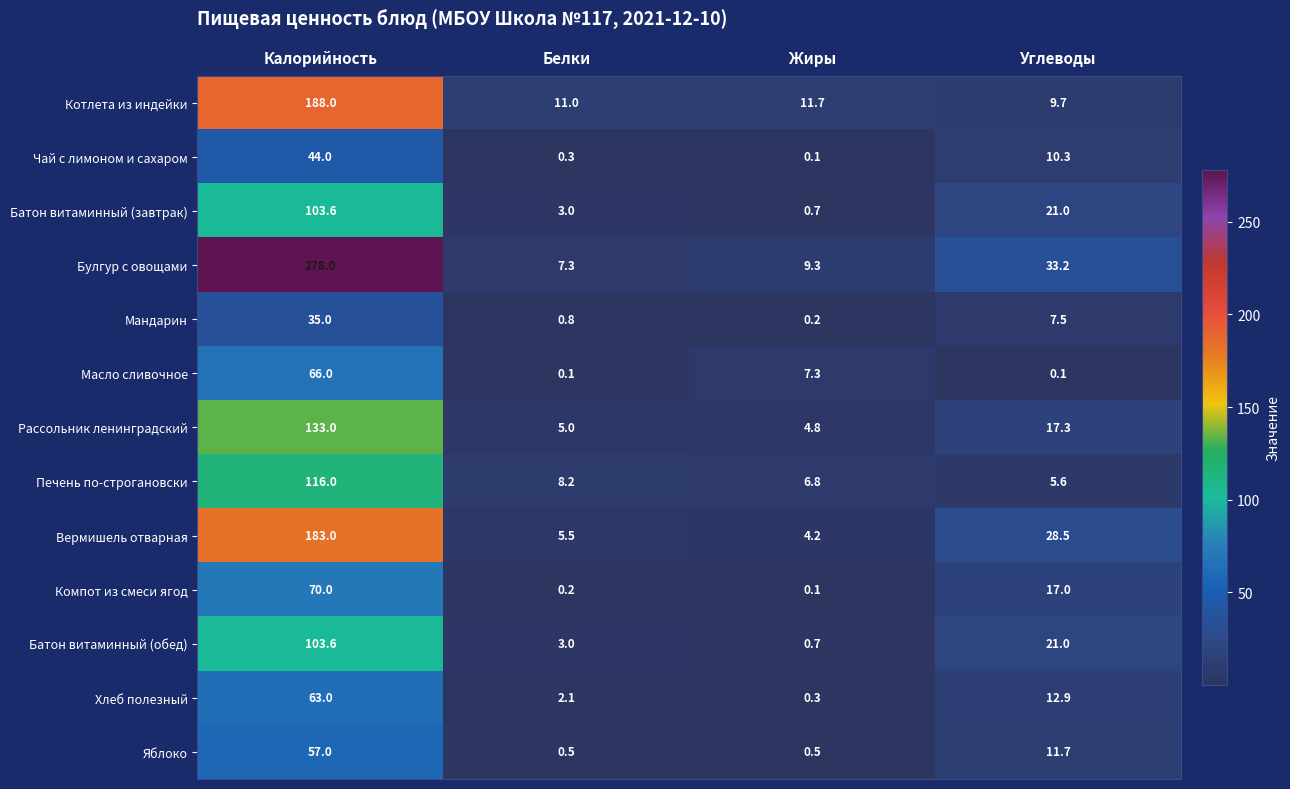

What is the lowest value of the Котлета из индейки series?

9.7